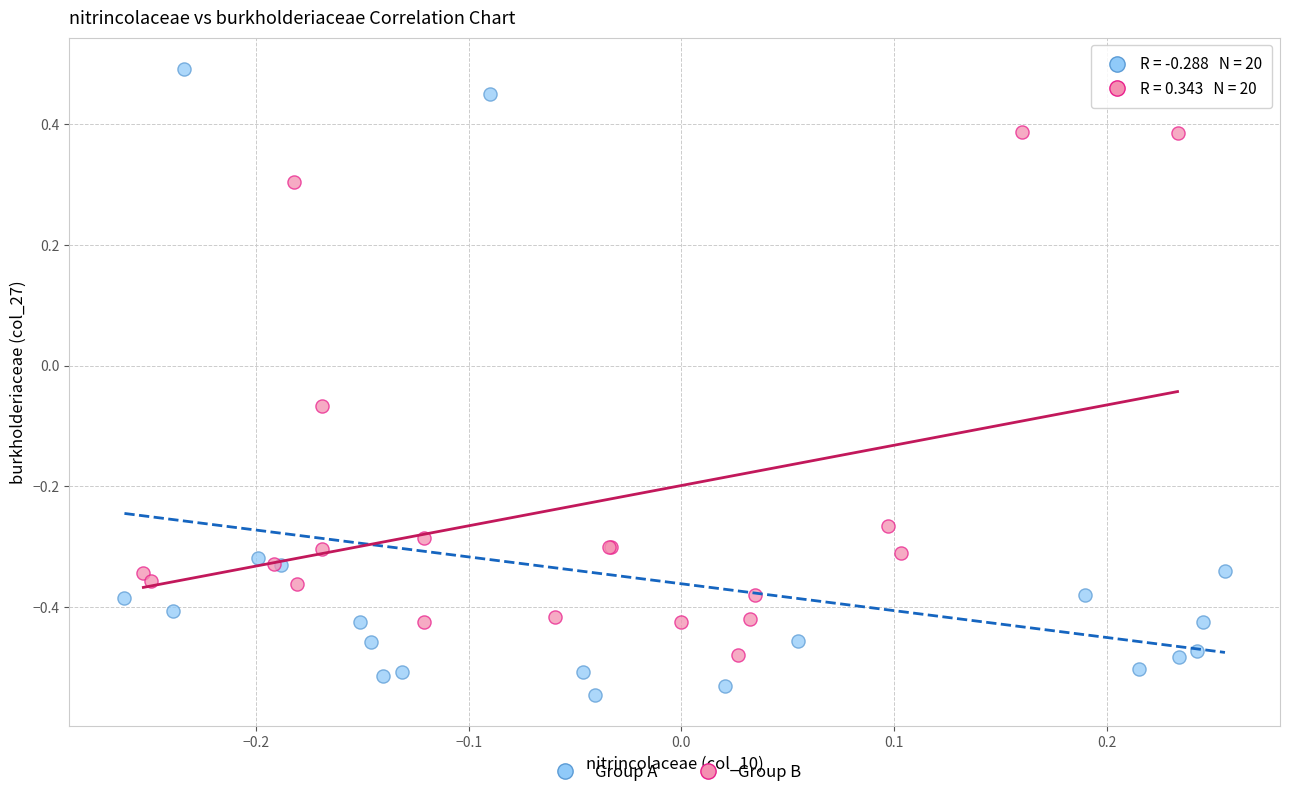

Which series has the largest Y range (max minus min)?

Group A